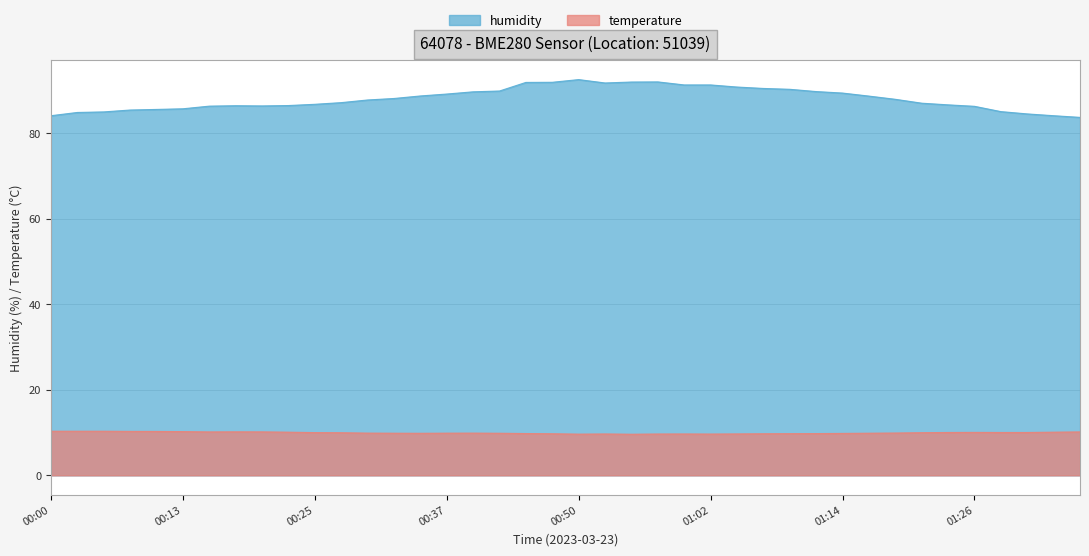

Reading left to right, what are all the values shown in this chart?

humidity: 00:00=84.1	00:03=84.9	00:05=85.0	00:08=85.5	00:10=85.6	00:13=85.8	00:15=86.4	00:18=86.5	00:20=86.4	00:23=86.5	00:25=86.8	00:27=87.2	00:30=87.8	00:32=88.2	00:35=88.8	00:37=89.2	00:40=89.7	00:42=89.9	00:45=91.9	00:47=92.0	00:50=92.6	00:52=91.8	00:54=92.0	00:57=92.0	00:59=91.3	01:02=91.3	01:04=90.8	01:07=90.5	01:09=90.3	01:11=89.8	01:14=89.4	01:16=88.7	01:19=88.0	01:21=87.1	01:24=86.7	01:26=86.3	01:28=85.1	01:31=84.6	01:33=84.1	01:36=83.8
temperature: 00:00=10.3	00:03=10.3	00:05=10.3	00:08=10.3	00:10=10.3	00:13=10.2	00:15=10.2	00:18=10.2	00:20=10.2	00:23=10.1	00:25=10.0	00:27=10.0	00:30=9.9	00:32=9.9	00:35=9.8	00:37=9.9	00:40=9.9	00:42=9.8	00:45=9.8	00:47=9.7	00:50=9.6	00:52=9.7	00:54=9.6	00:57=9.7	00:59=9.7	01:02=9.7	01:04=9.7	01:07=9.7	01:09=9.8	01:11=9.8	01:14=9.8	01:16=9.9	01:19=9.9	01:21=10.0	01:24=10.0	01:26=10.1	01:28=10.0	01:31=10.0	01:33=10.1	01:36=10.2